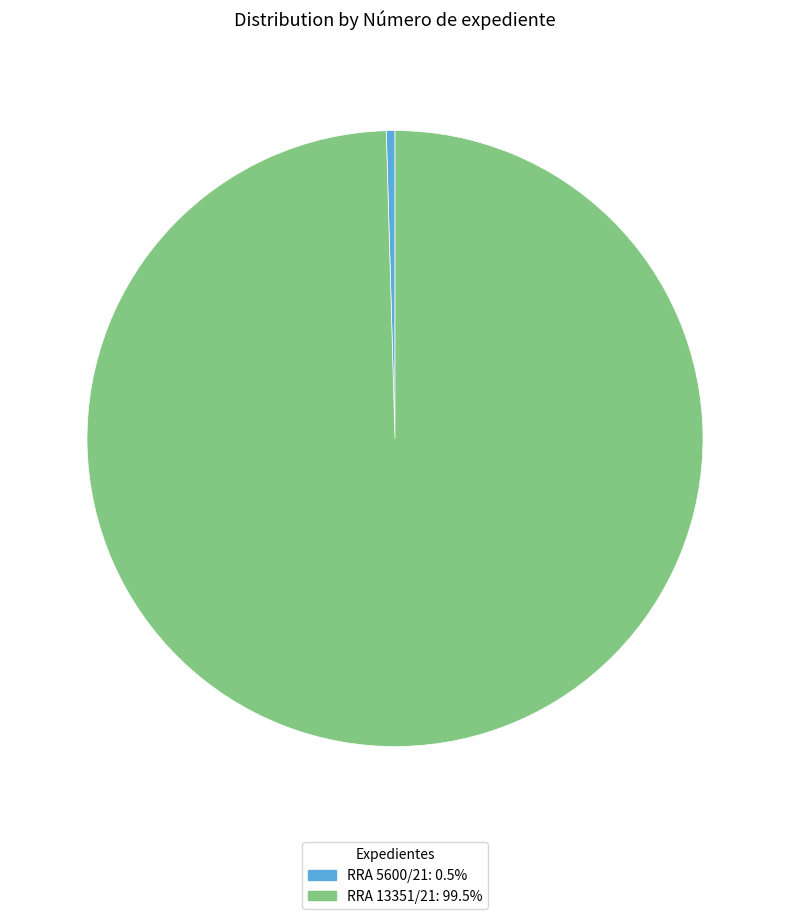

Rank the categories by value from highest to lowest.

RRA 13351/21, RRA 5600/21